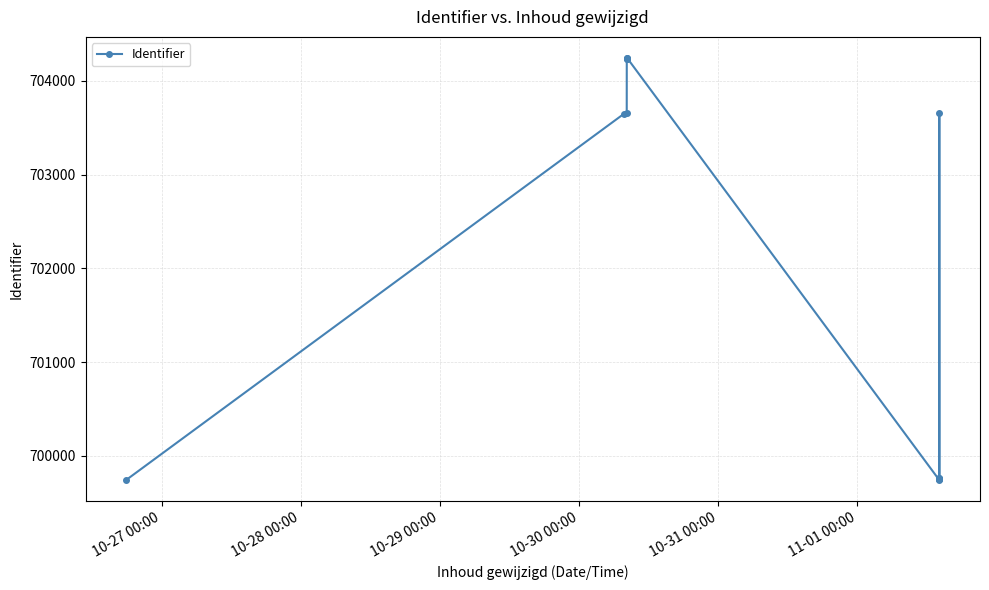

Where is the first local maximum?

10-30 00:00